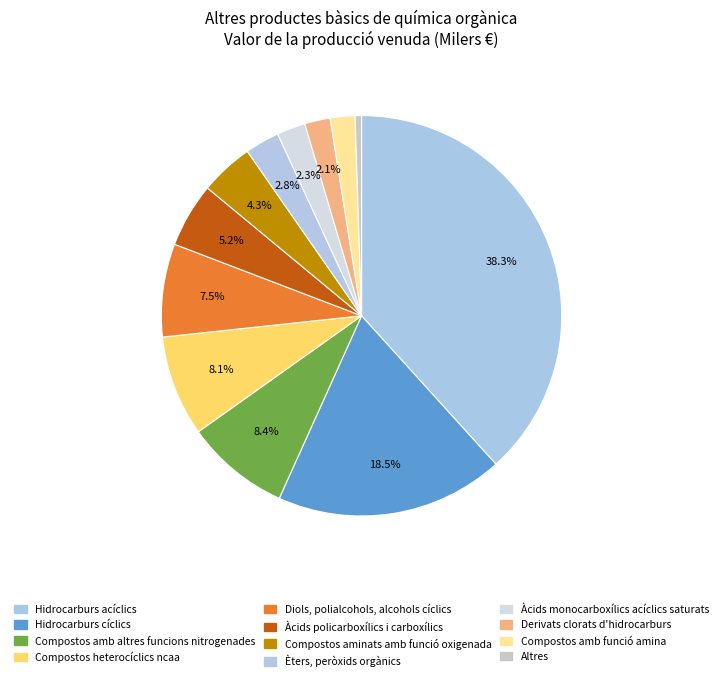

Does any single category account for the majority?

No